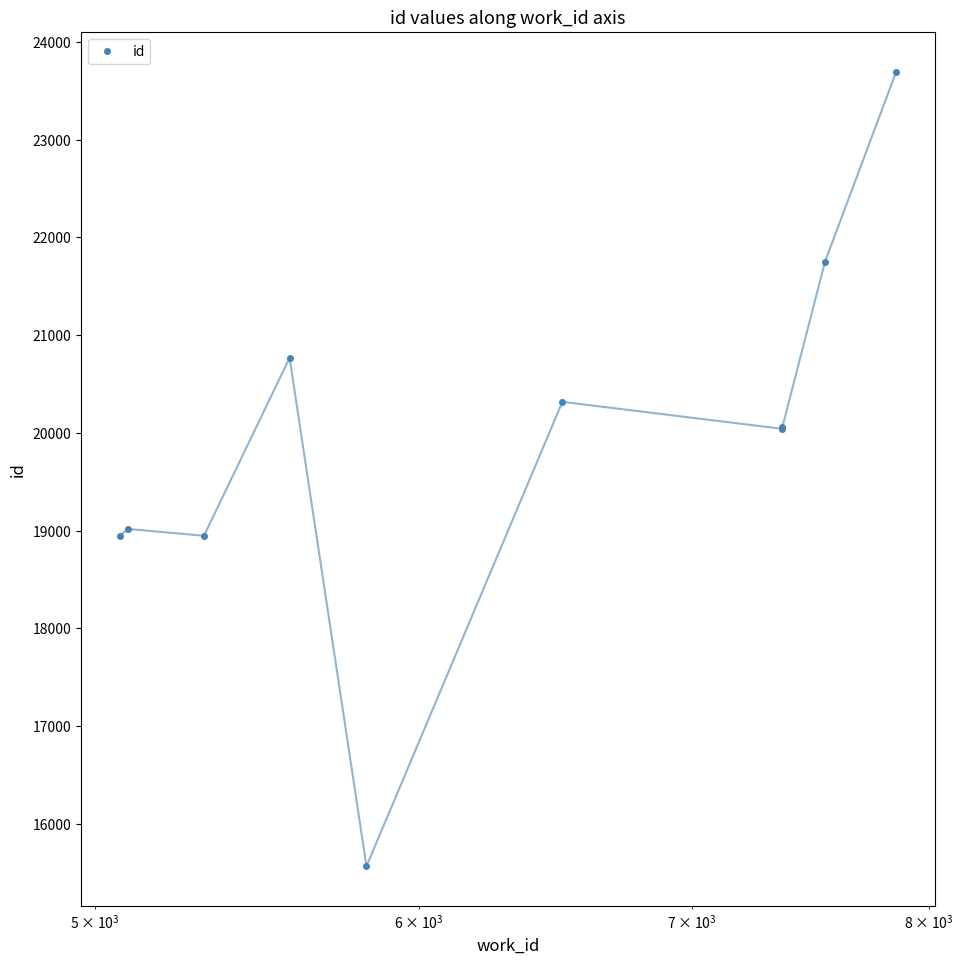

How many interior local valleys (lower than both neighbors) does the data have?

3